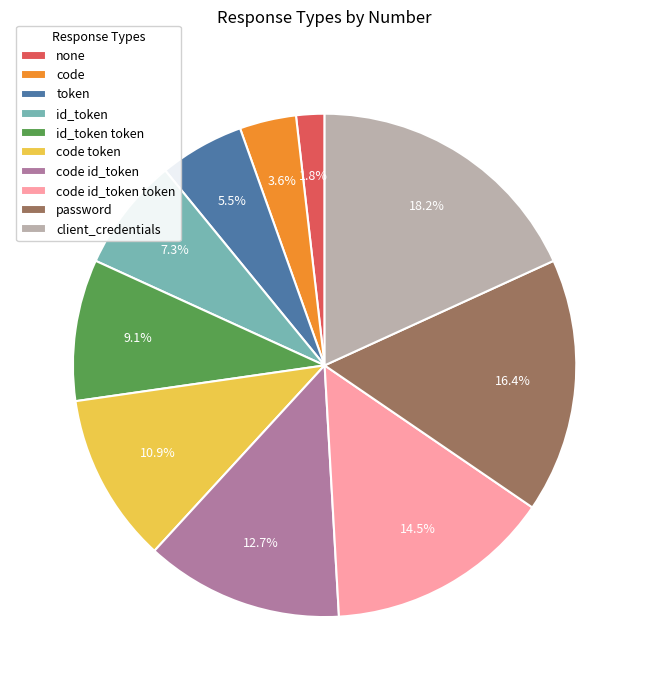

To the nearest percent, what portion does code represent?

4%